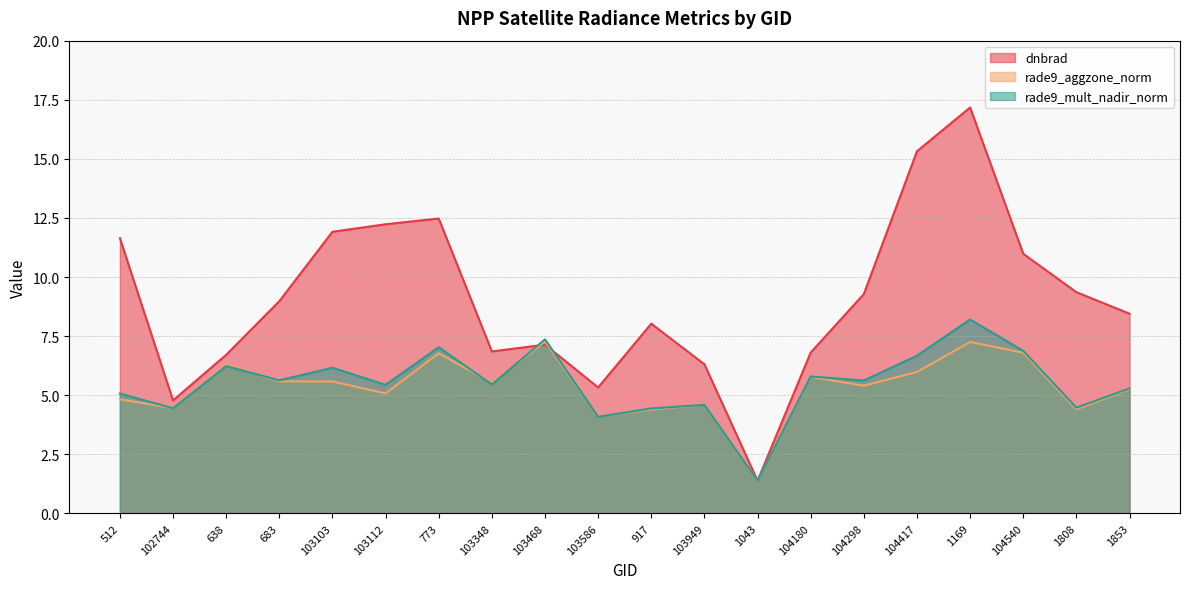

Where does the rade9_aggzone_norm series first go above 5?

638